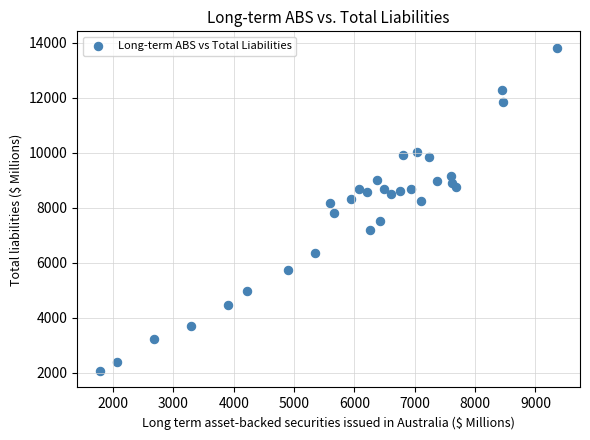

What is the range of Y values (max minus min)?

11775